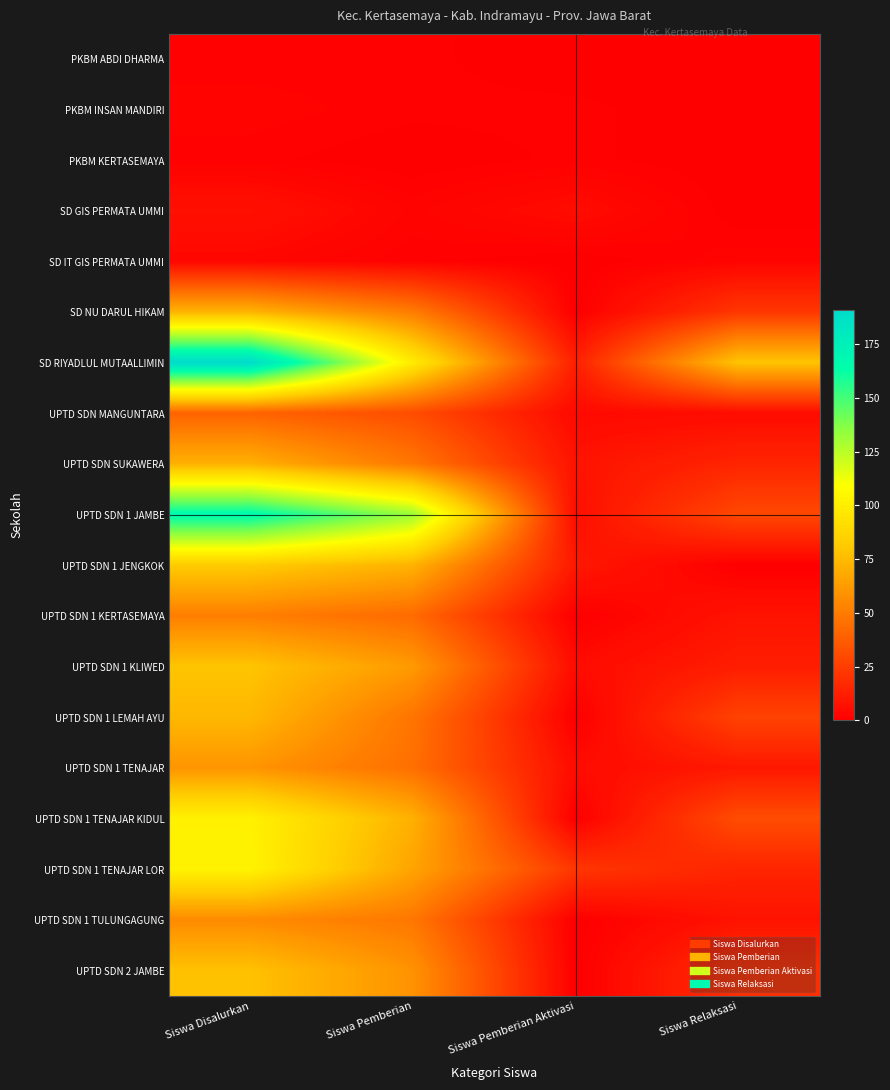

Which series has the largest total across all categories?

SD RIYADLUL MUTAALLIMIN